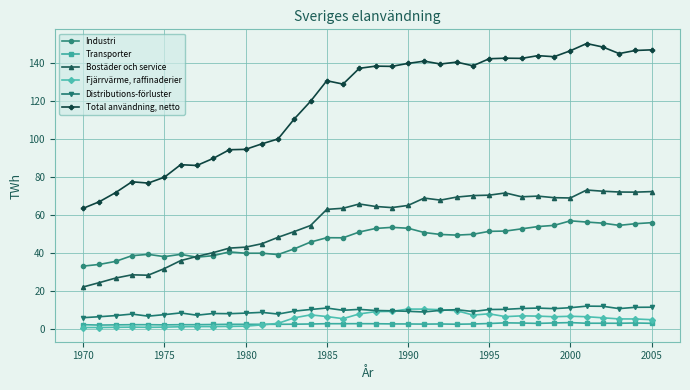

True or false: Fjärrvärme, raffinaderier has more than 2 interior local peaks.

True